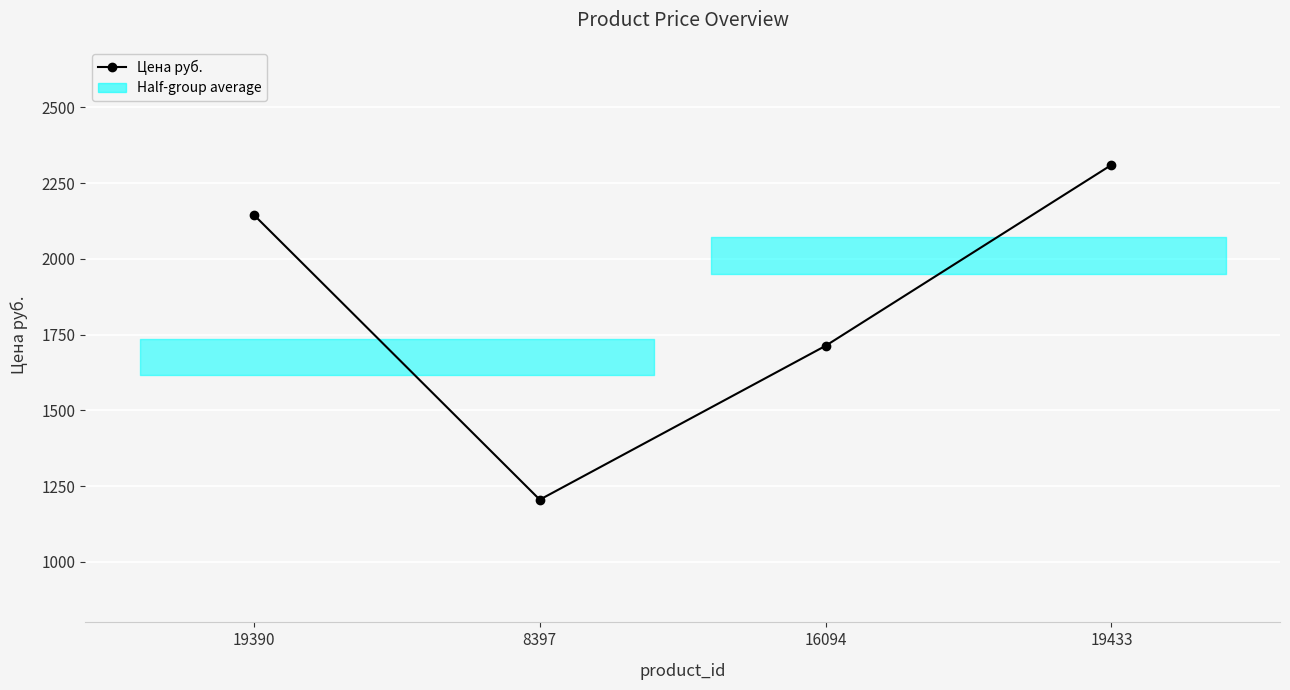

Which category has the highest value across all series?

19433